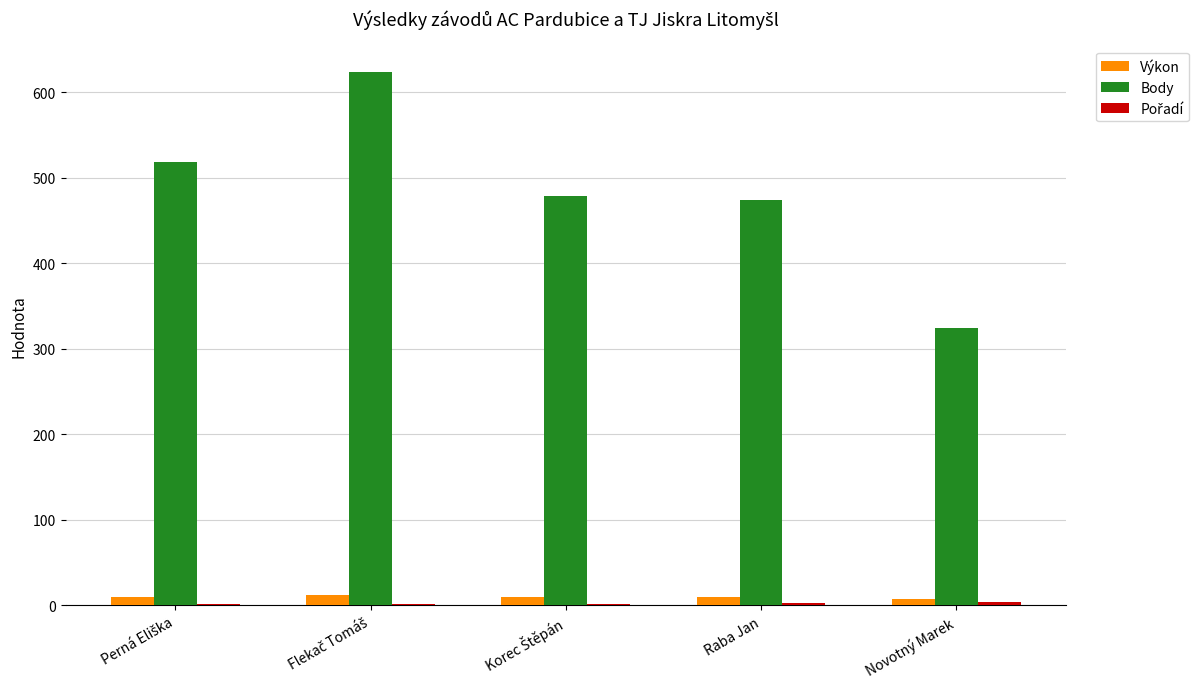

What is the sum of all Body values?

2417.0